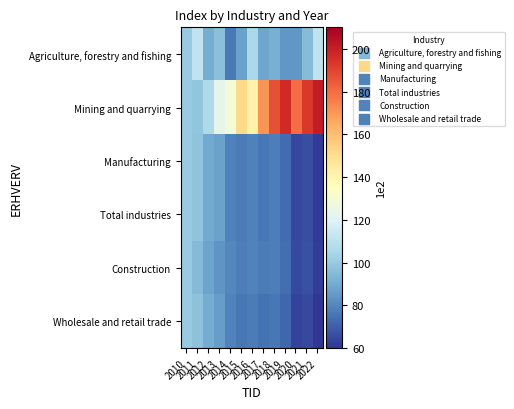

At how many categories does at least one series exceed 194?

2